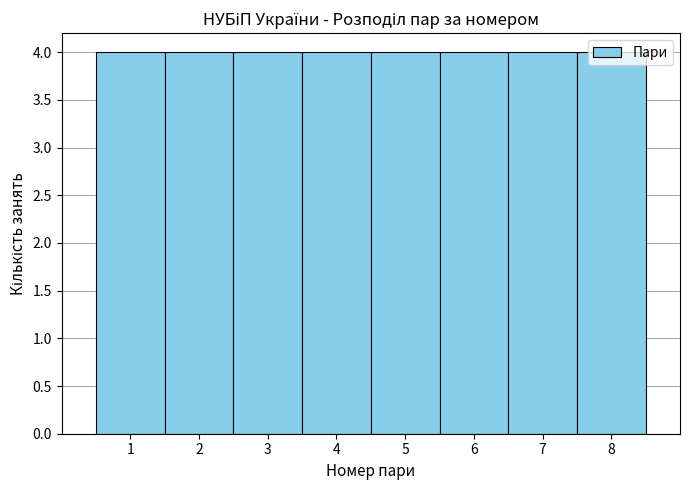

Reading left to right, transcribe this chart: for each bar, give the range it covers on the x-axis and its height. The values are not printed on the chart, so give them approximately, as read against the axis.

0.5 to 1.5: 4
1.5 to 2.5: 4
2.5 to 3.5: 4
3.5 to 4.5: 4
4.5 to 5.5: 4
5.5 to 6.5: 4
6.5 to 7.5: 4
7.5 to 8.5: 4